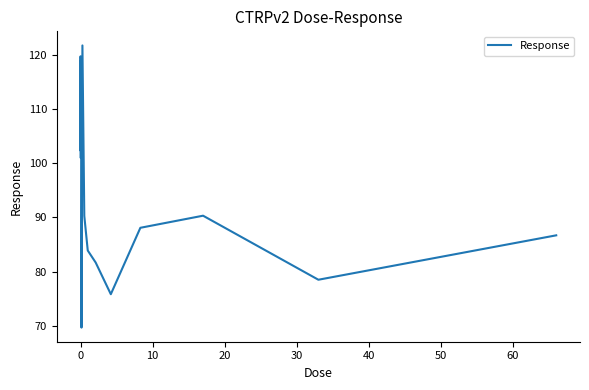

What is the minimum value shown in the chart?

69.7